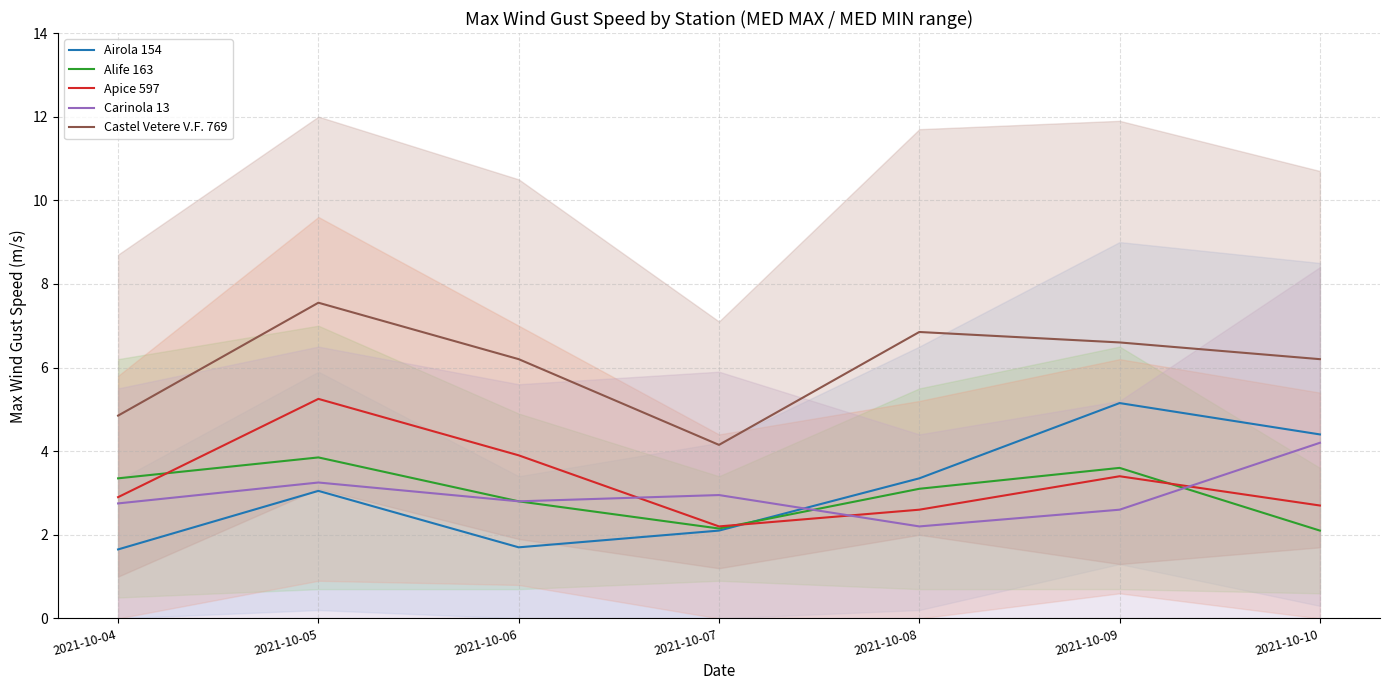

At 2021-10-09, list the series in order from largest to smallest.

Castel Vetere V.F. 769, Airola 154, Alife 163, Apice 597, Carinola 13